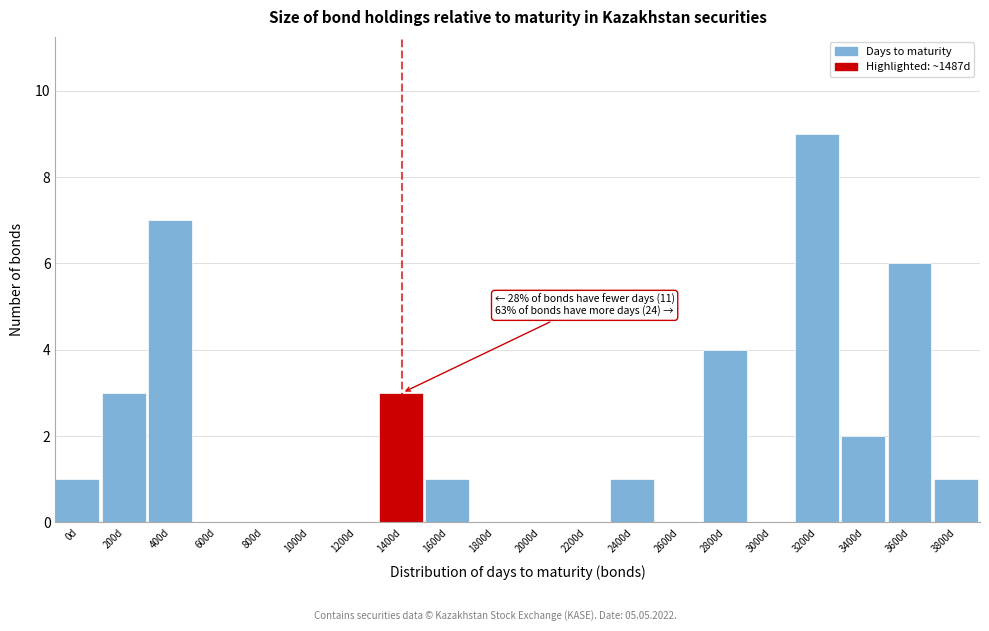

Reading left to right, transcribe all the data shown in this chart.

0d=1	200d=3	400d=7	600d=0	800d=0	1000d=0	1200d=0	1400d=3	1600d=1	1800d=0	2000d=0	2200d=0	2400d=1	2600d=0	2800d=4	3000d=0	3200d=9	3400d=2	3600d=6	3800d=1